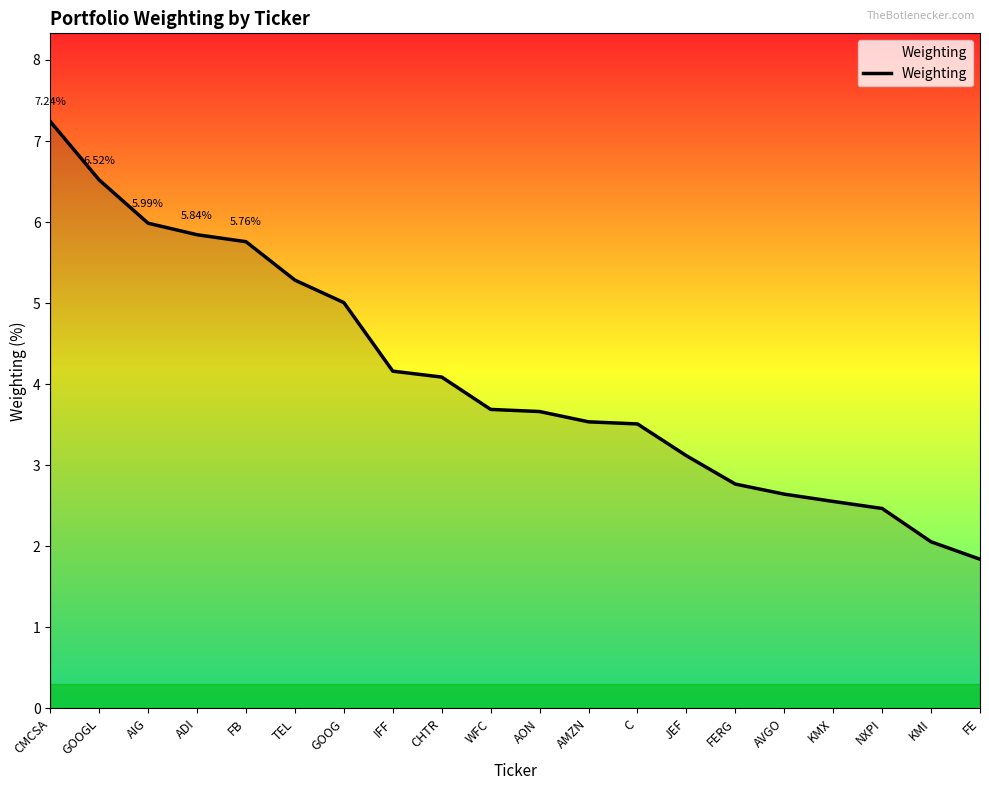

Where does the data first go above 3?

CMCSA